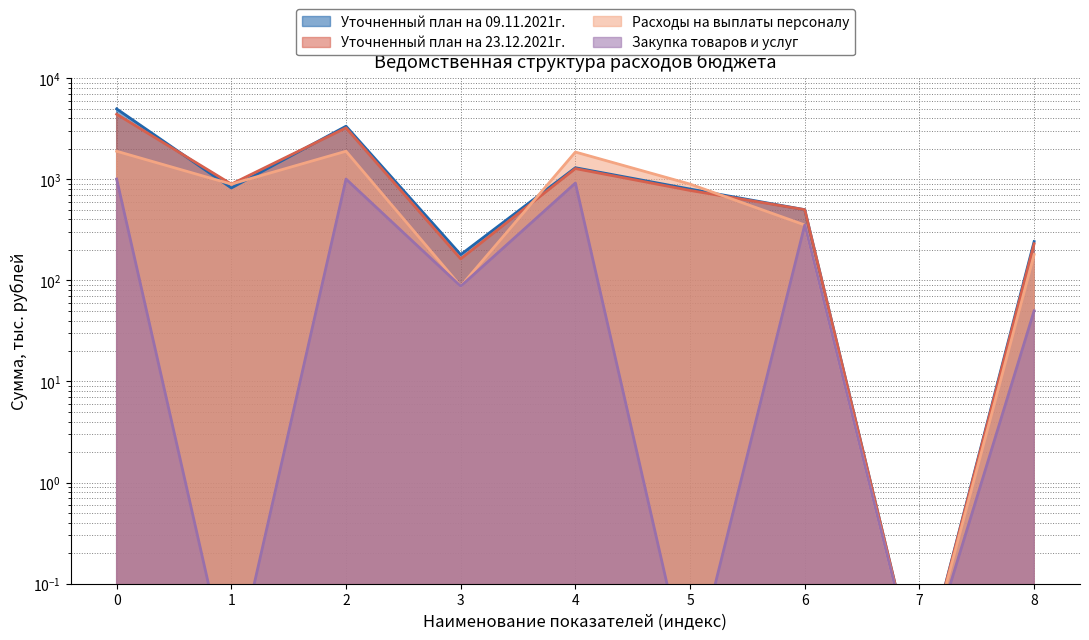

True or false: Уточненный план на 23.12.2021г. and Закупка товаров и услуг intersect in this chart.

False